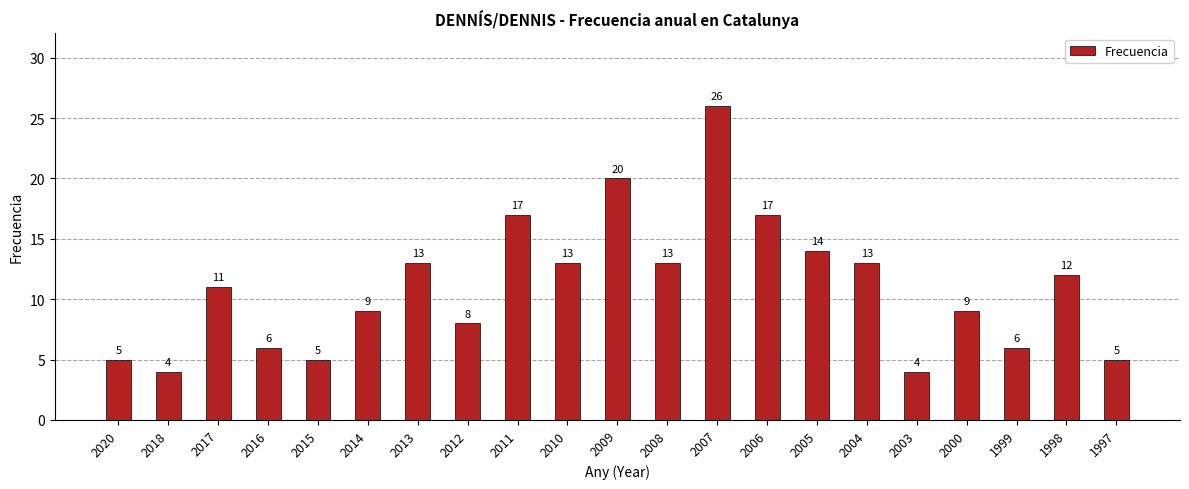

What is the difference between the maximum and minimum values?

22